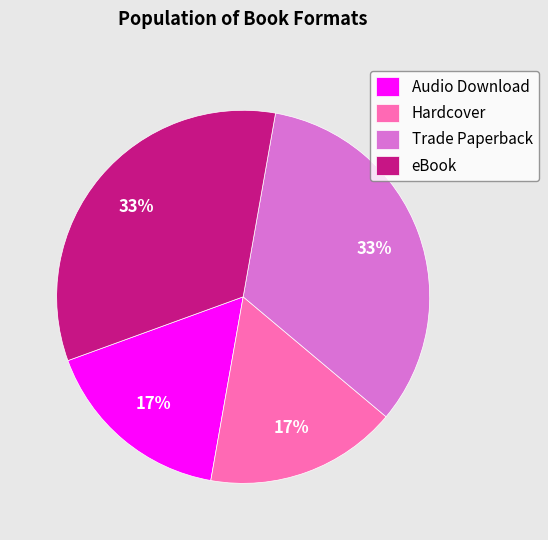

What percentage is the eBook slice, to the nearest percent?

33%